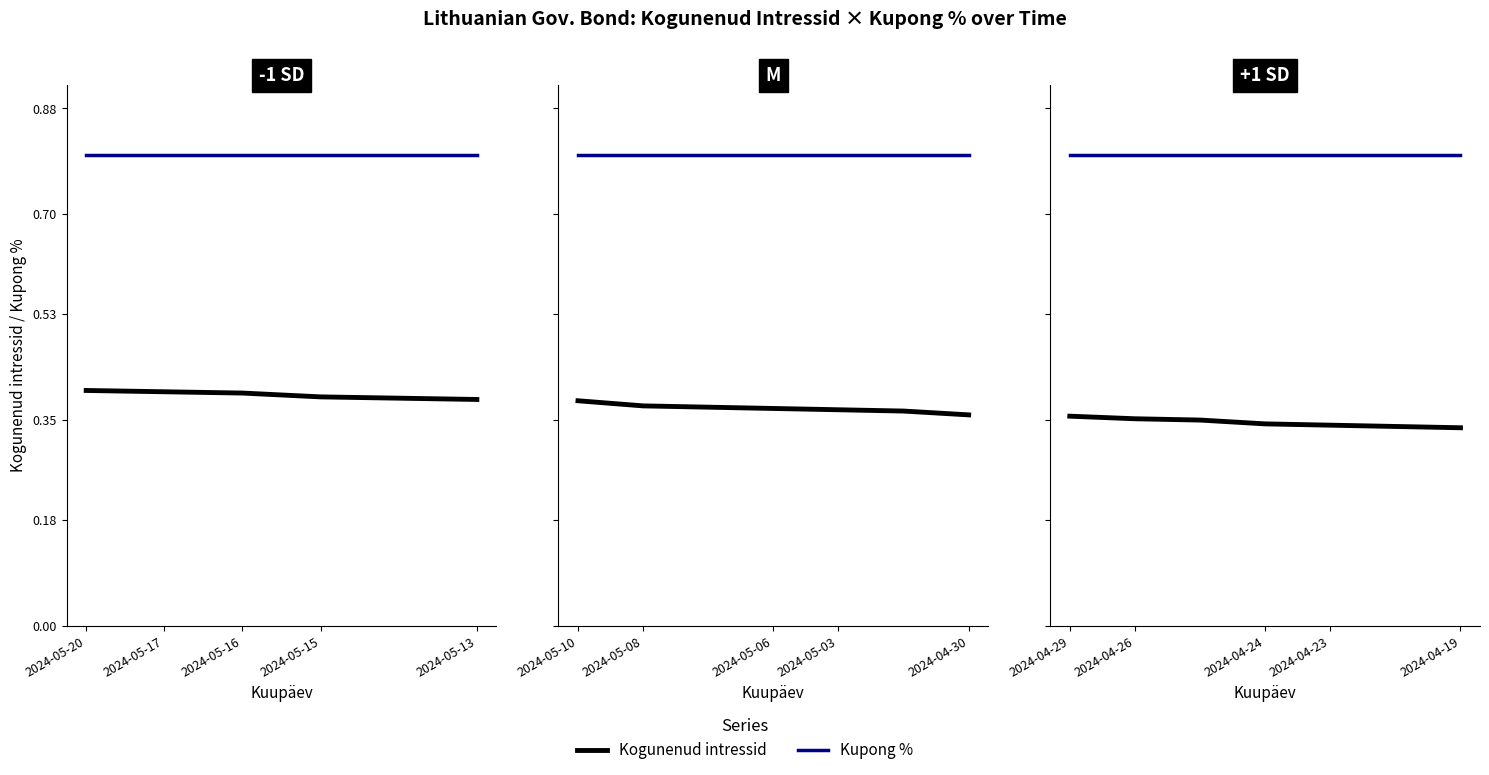

What are all the series names shown in the legend?

Kogunenud intressid, Kupong %